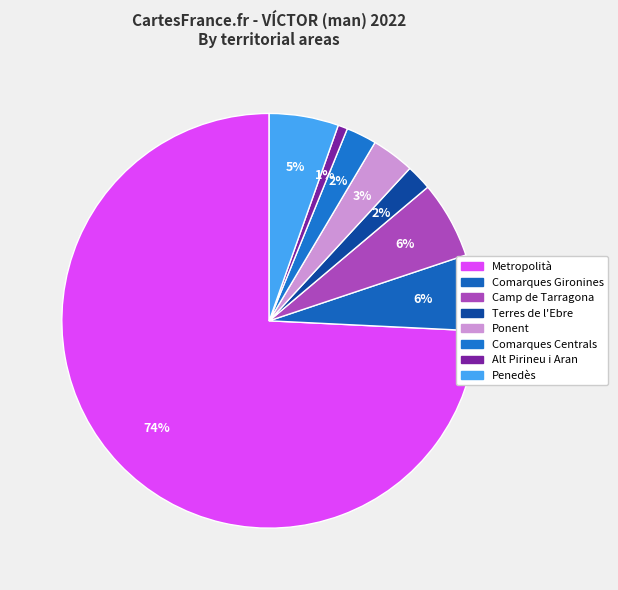

What is the total percentage of Penedès and Terres de l'Ebre?

7.4%